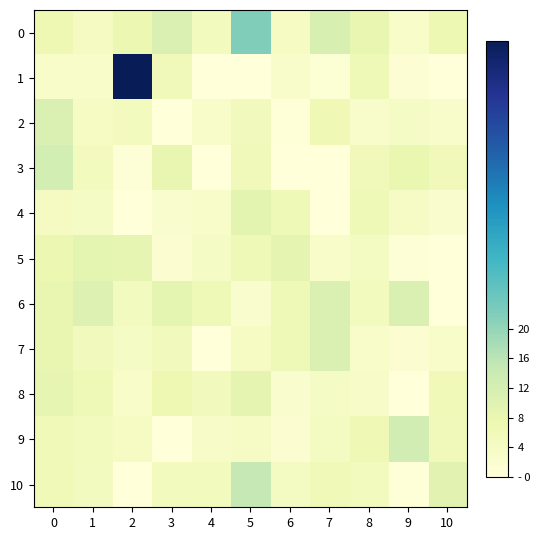

Reading right to left, extract all data points from this chart.

0: 10=7.2	9=3.1	8=8.1	7=11.3	6=4.1	5=22.0	4=5.0	3=11.1	2=7.6	1=4.4	0=7.0
1: 10=0.0	9=1.4	8=6.3	7=0.9	6=2.8	5=0.0	4=0.0	3=6.0	2=59.0	1=3.1	0=3.1
2: 10=2.6	9=3.8	8=2.6	7=6.5	6=0.4	5=5.4	4=2.8	3=0.0	2=5.3	1=4.1	0=10.9
3: 10=5.7	9=8.0	8=5.8	7=0.0	6=0.0	5=5.8	4=0.1	3=8.3	2=0.8	1=4.9	0=12.4
4: 10=2.3	9=3.5	8=6.3	7=0.0	6=6.4	5=9.2	4=3.2	3=2.1	2=0.0	1=3.8	0=4.5
5: 10=0.2	9=0.6	8=4.3	7=3.1	6=8.9	5=6.3	4=3.8	3=1.6	2=8.7	1=9.1	0=7.4
6: 10=0.0	9=11.3	8=4.9	7=11.2	6=6.4	5=2.4	4=6.4	3=9.0	2=4.7	1=10.4	0=8.3
7: 10=3.0	9=1.8	8=2.9	7=10.9	6=6.4	5=4.1	4=0.0	3=5.4	2=3.8	1=5.3	0=8.3
8: 10=6.2	9=0.0	8=3.4	7=3.7	6=2.2	5=8.9	4=5.4	3=7.1	2=2.9	1=6.3	0=8.7
9: 10=5.7	9=12.5	8=6.6	7=4.4	6=1.8	5=3.6	4=3.3	3=0.0	2=4.1	1=5.0	0=6.0
10: 10=9.6	9=0.3	8=4.9	7=6.2	6=4.2	5=14.9	4=5.2	3=4.9	2=0.0	1=4.7	0=6.0